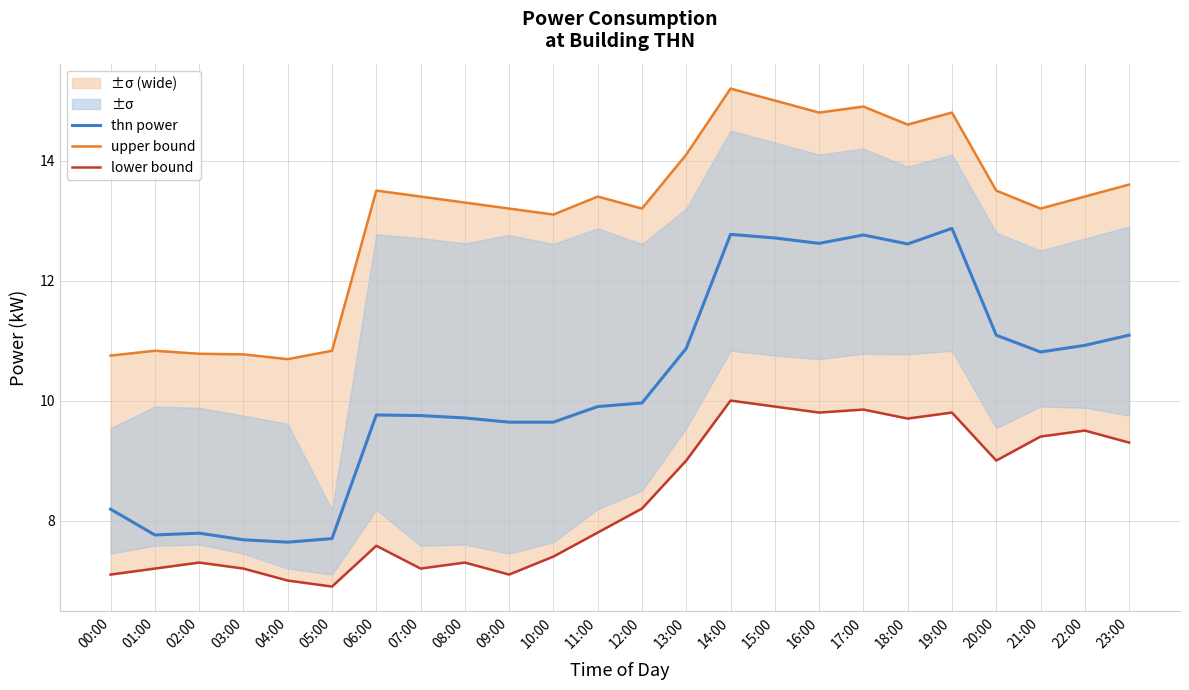

Rank the categories by thn power value from lowest to highest.

04:00, 03:00, 05:00, 01:00, 02:00, 00:00, 09:00, 10:00, 08:00, 07:00, 06:00, 11:00, 12:00, 21:00, 13:00, 22:00, 20:00, 23:00, 18:00, 16:00, 15:00, 17:00, 14:00, 19:00